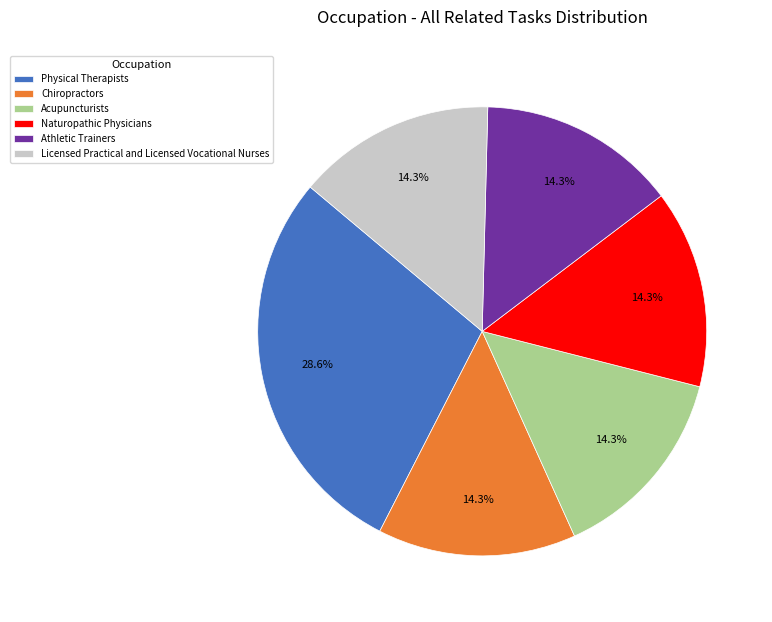

Is it true that Physical Therapists is 41% of the pie?

False